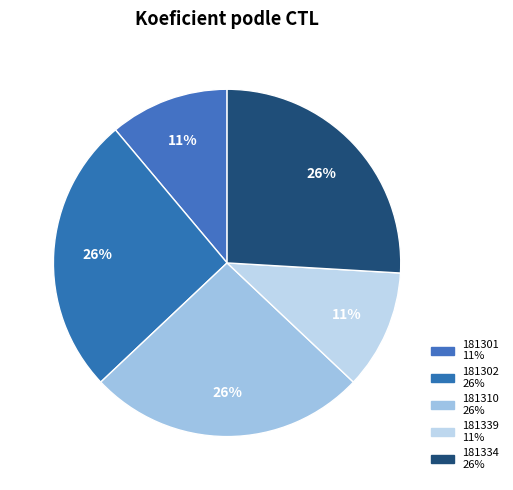

Is there a majority slice in this chart?

No